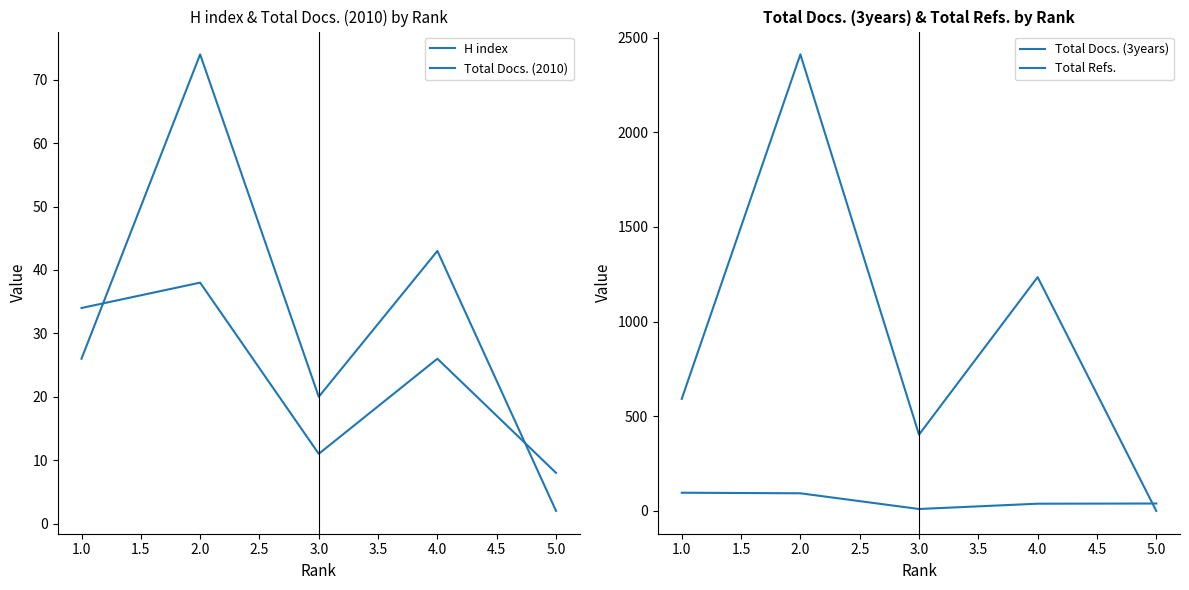

How many interior local valleys does the Total Docs. (2010) series have?

1